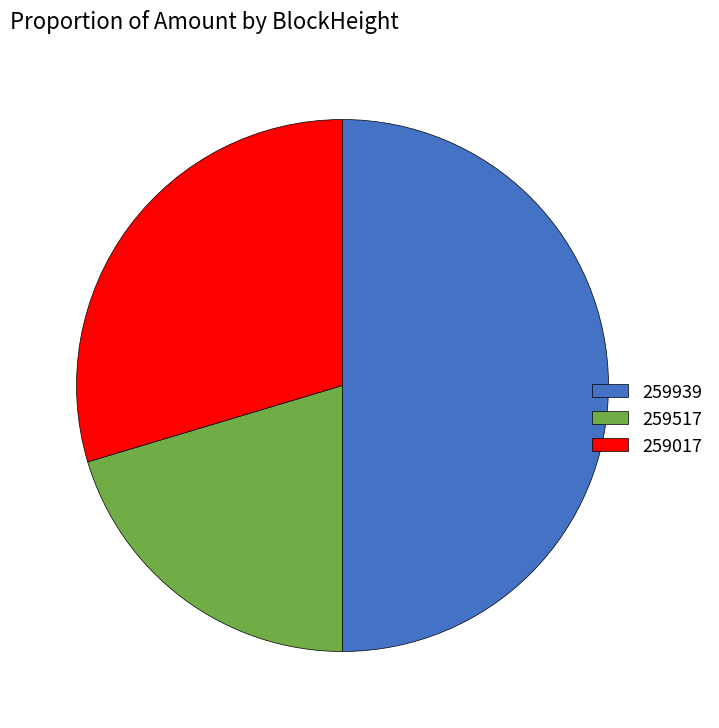

Rank the categories by value from highest to lowest.

259939, 259017, 259517